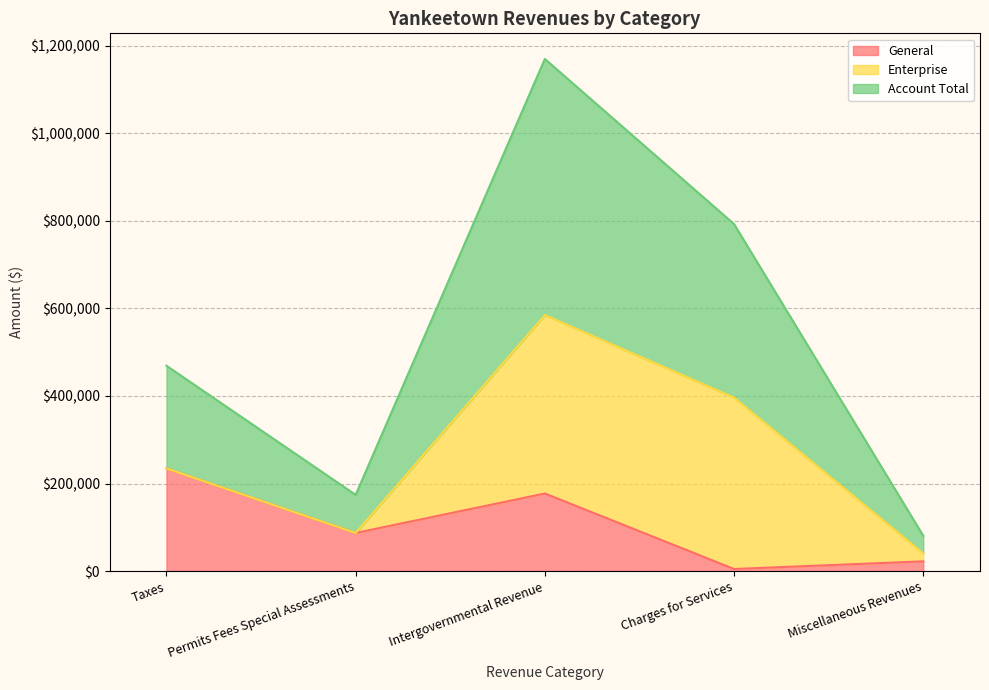

At which category is the sum across all series the highest?

Intergovernmental Revenue